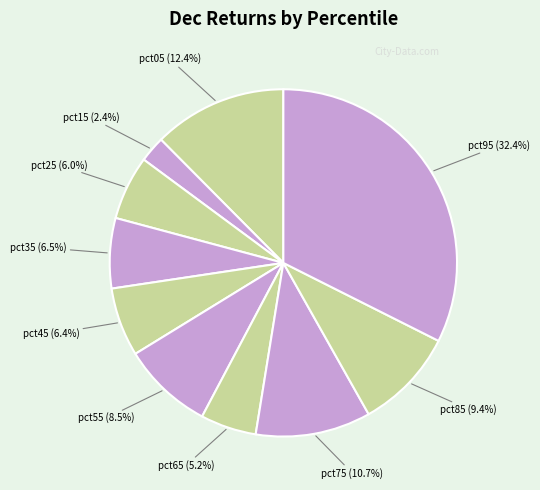

Count the number of slices in the pie.

10